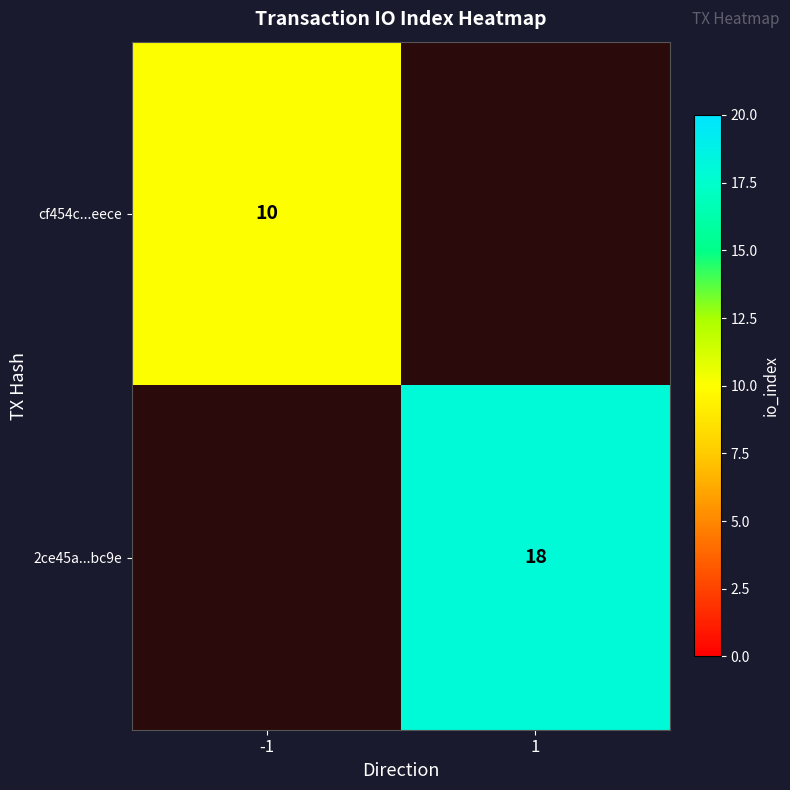

True or false: 2ce45a...bc9e has a value of 18 at 1.

True